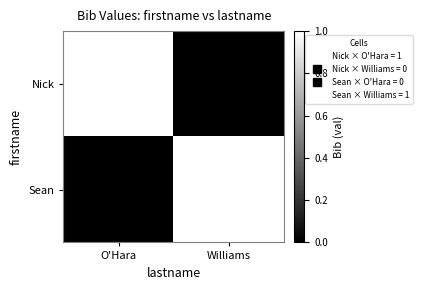

What is the total value across all series at Williams?

1